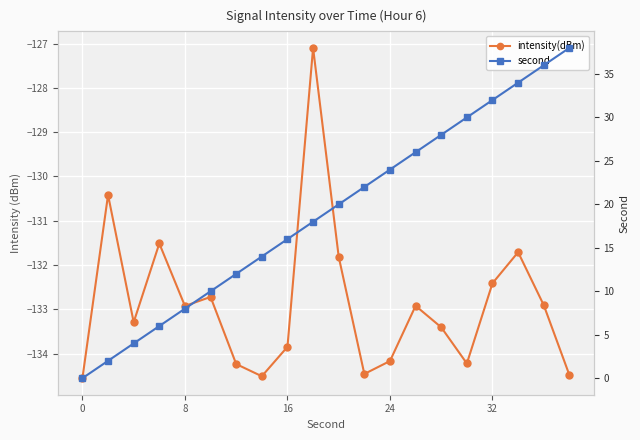

The value of intensity(dBm) at 24 is -182.2. True or false?

False